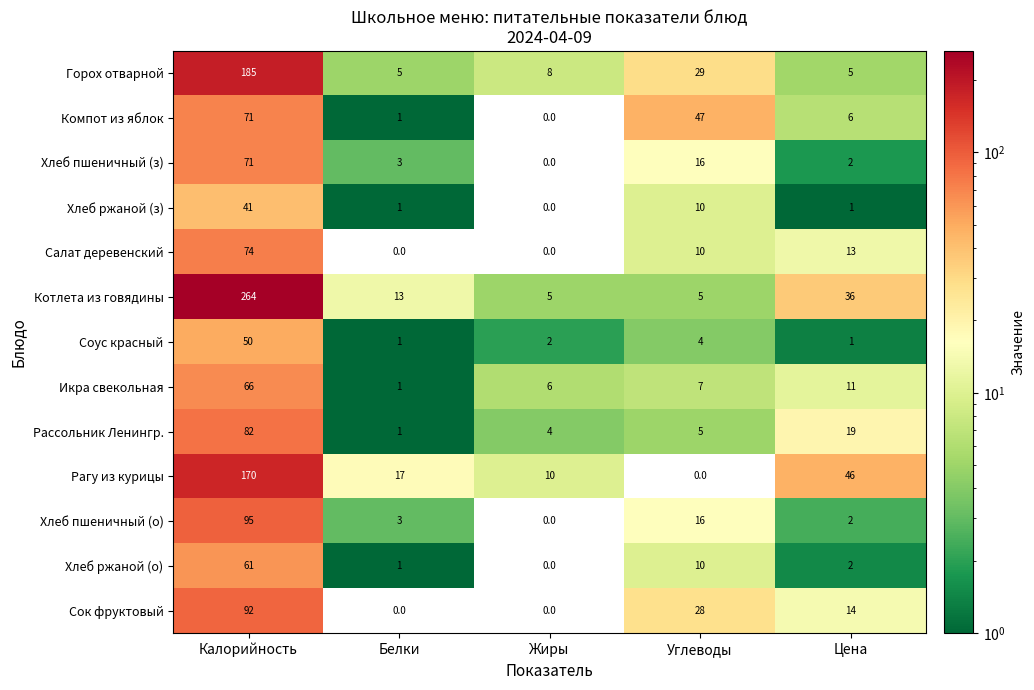

Count the number of data series in this chart.

13